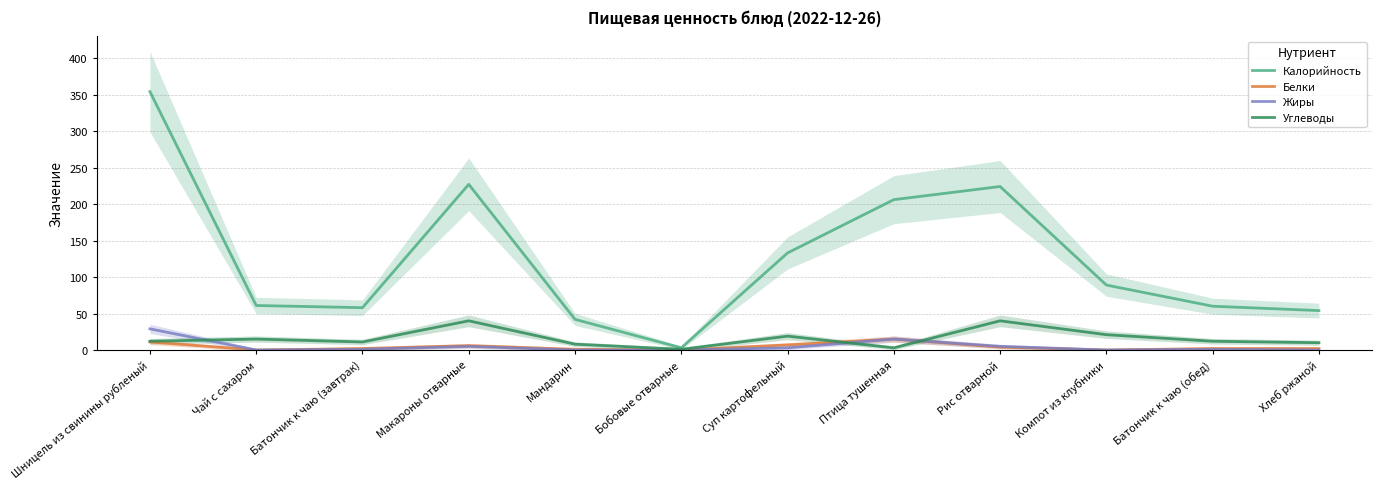

Is the value of Углеводы at Птица тушенная greater than the value of Жиры at Суп картофельный?

No